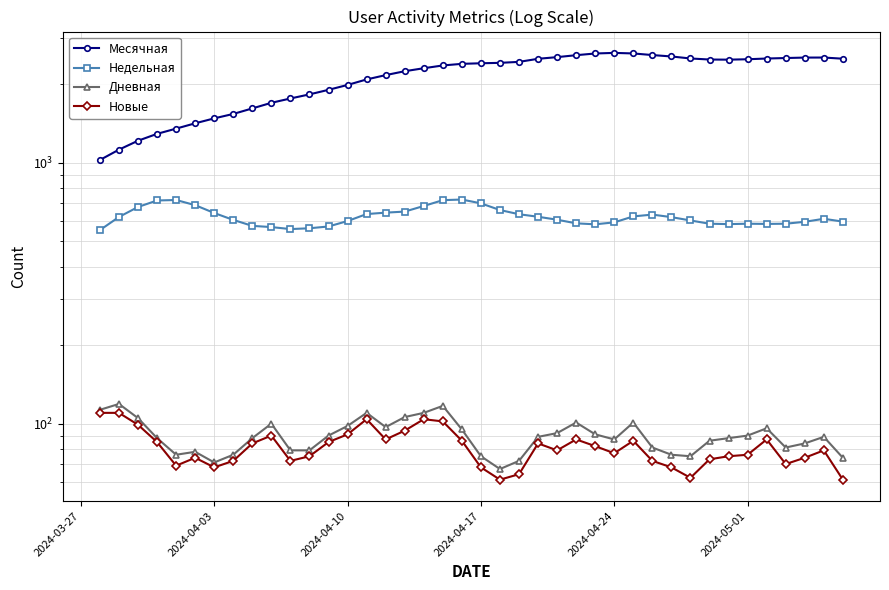

In Недельная, how many points are higher than both neighbors (excluding endpoints)?

5